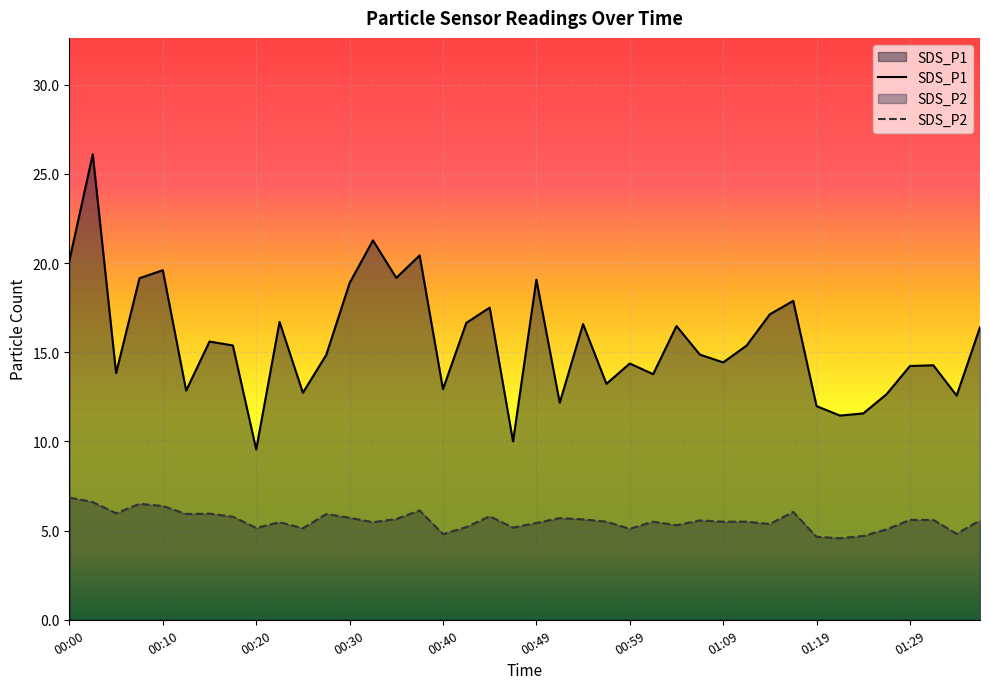

True or false: SDS_P1 has more than 2 interior local peaks.

True